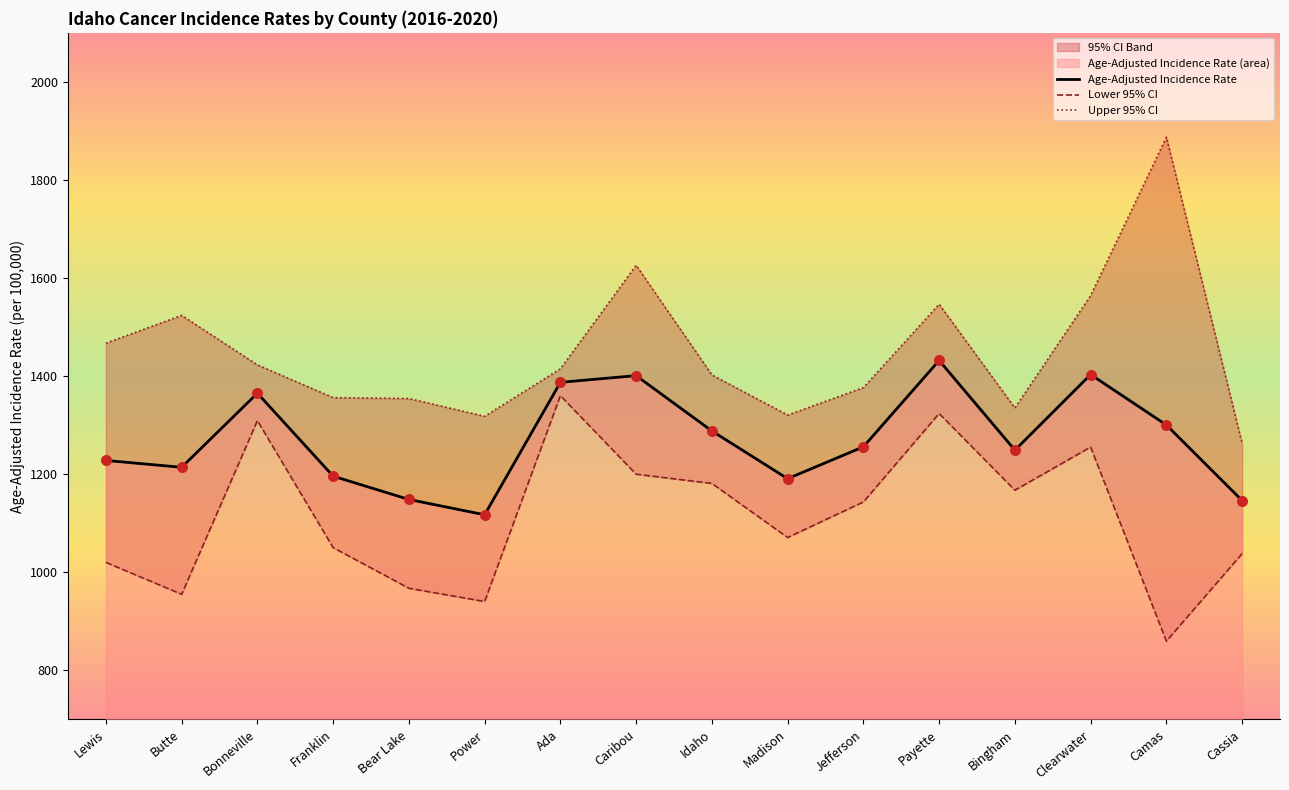

Is the value of Age-Adjusted Incidence Rate at Franklin greater than the value of Upper 95% CI at Jefferson?

No